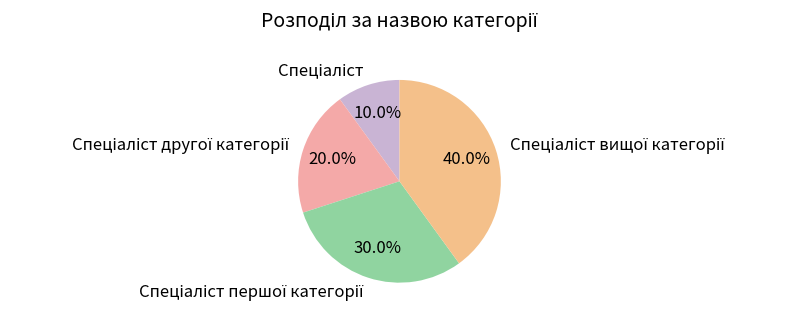

Does any single category account for the majority?

No